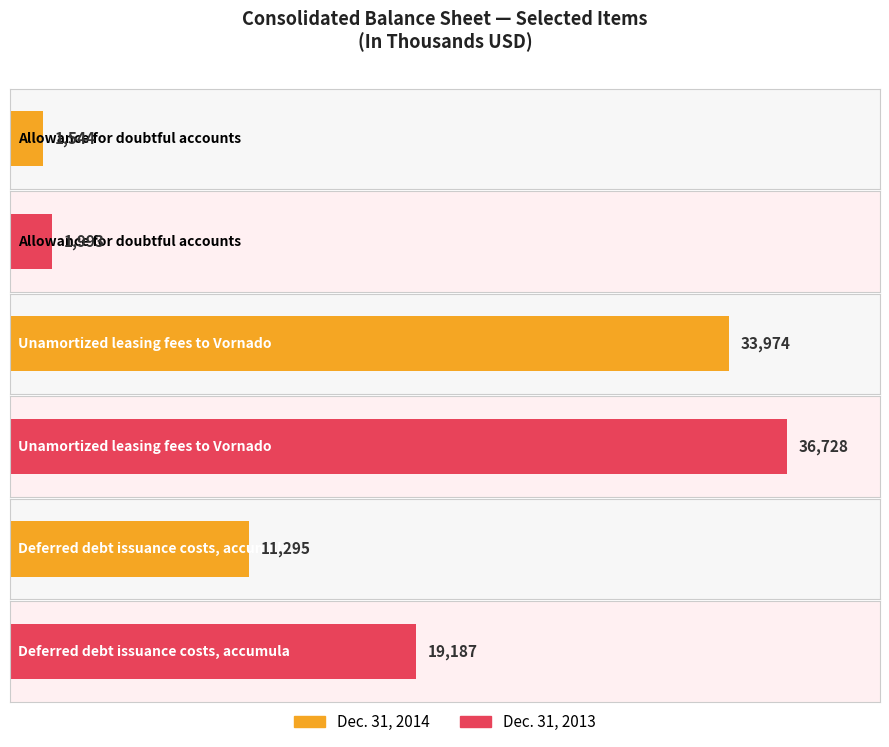

What position from the left is Deferred debt issuance costs, accumulated?

3